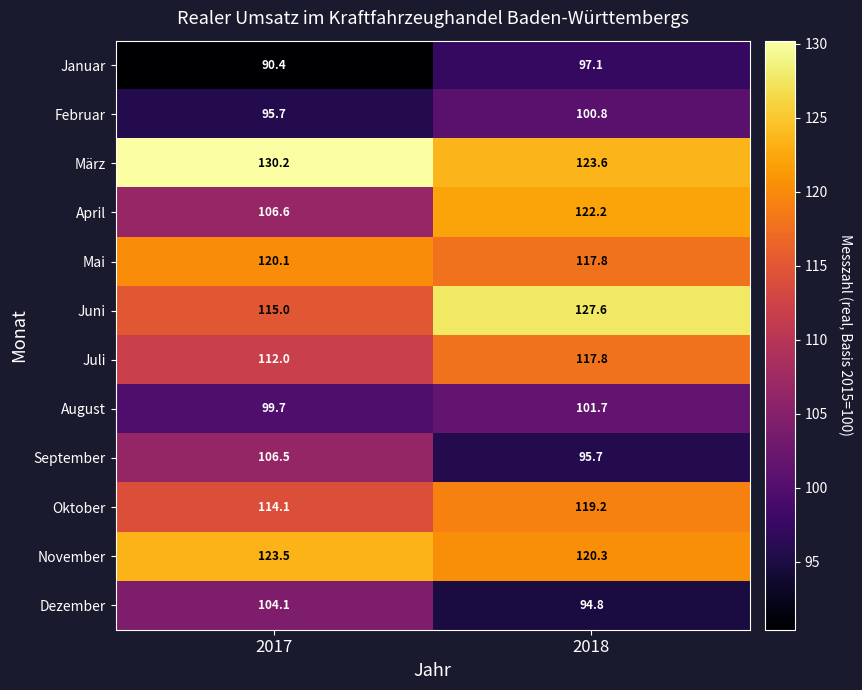

Rank the series at 2017 from lowest to highest value.

Januar, Februar, August, Dezember, September, April, Juli, Oktober, Juni, Mai, November, März